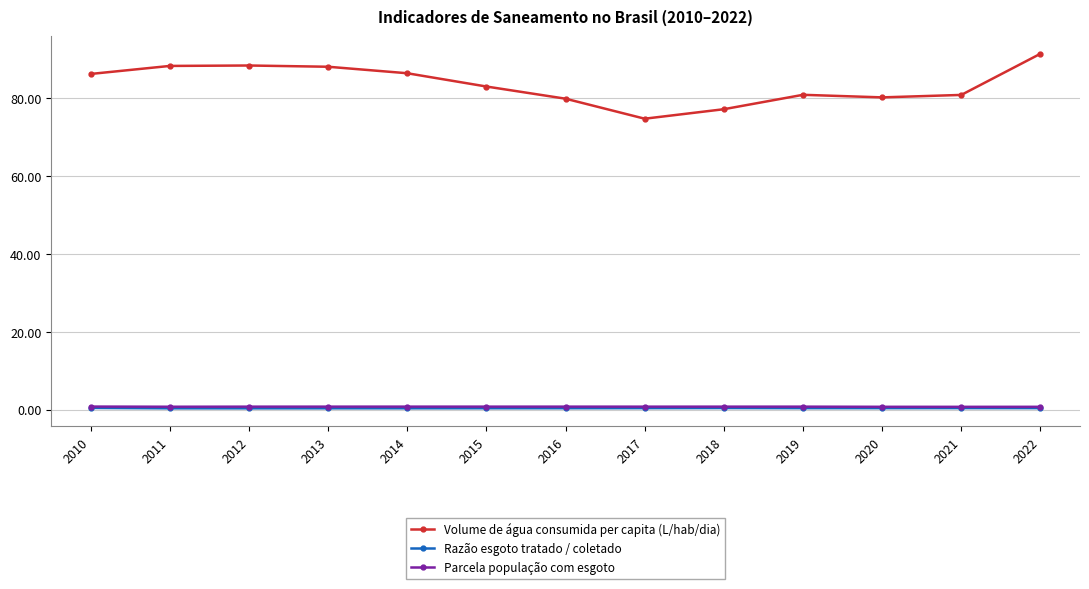

Is it true that Volume de água consumida per capita (L/hab/dia) equals 37.9 at 2016?

False